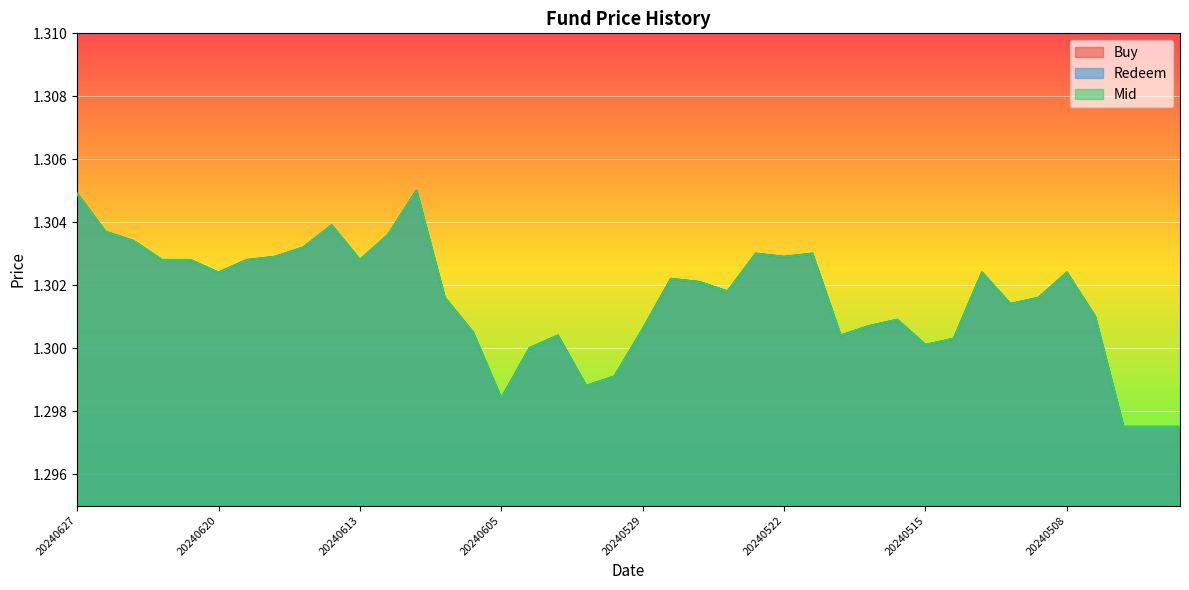

At which category is the sum across all series the highest?

20240611